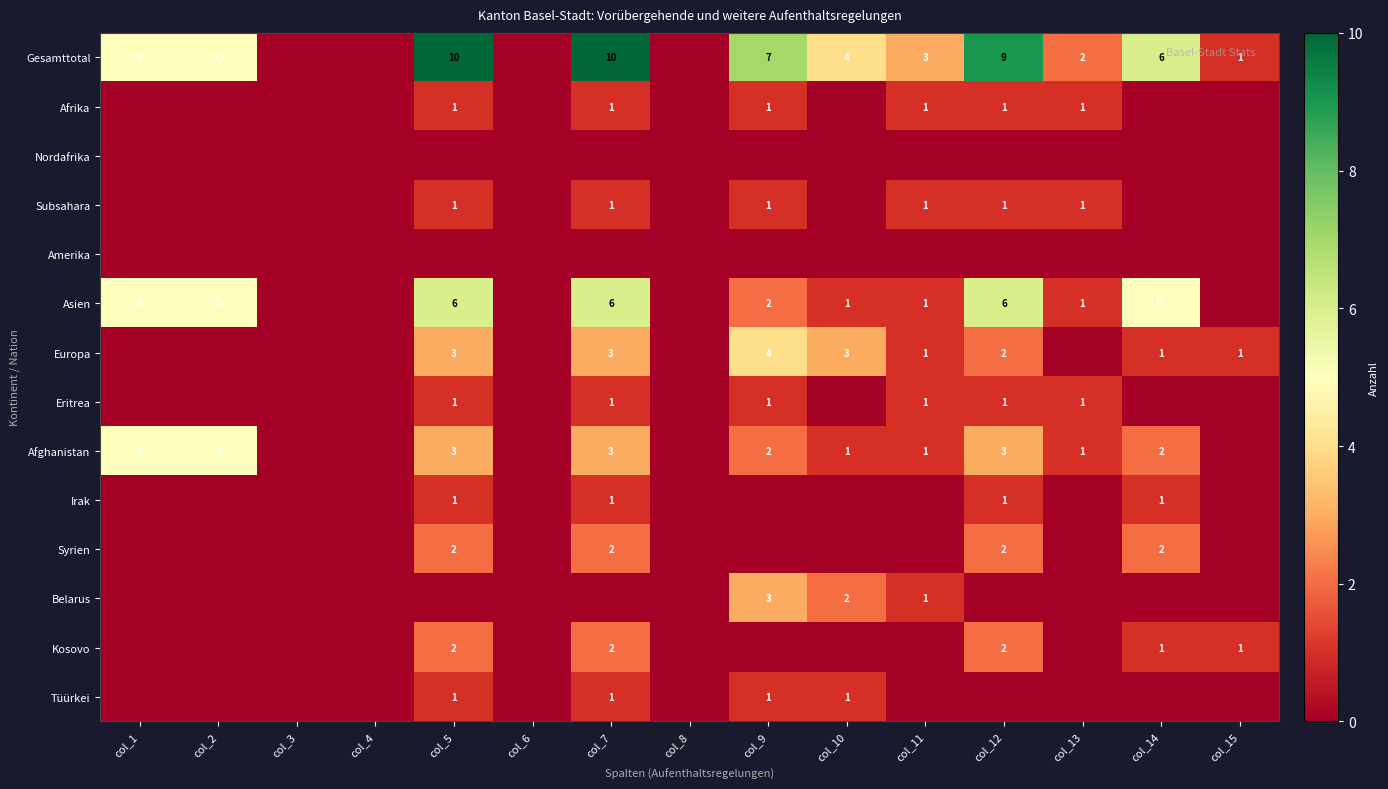

True or false: Kosovo has a value of 3 at col_12.

False